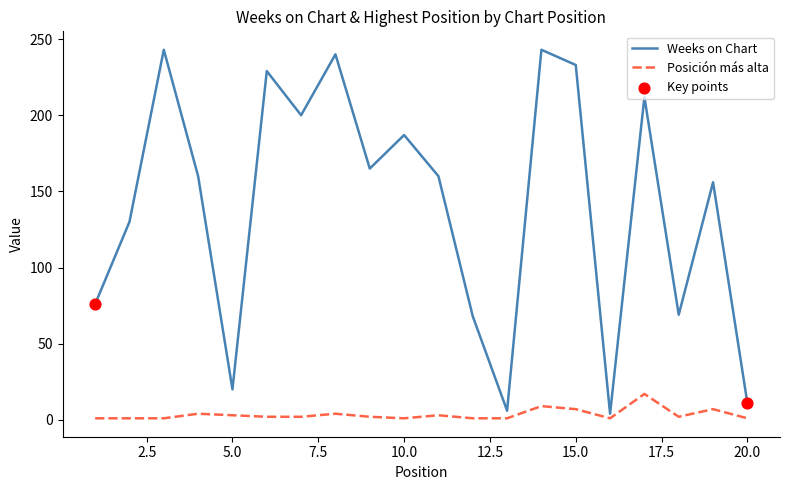

What is the maximum value for Posición más alta?

17